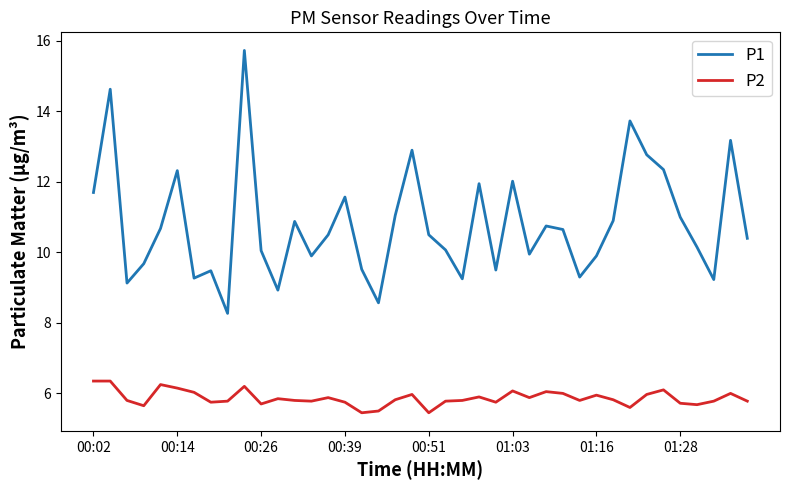

True or false: P1 and P2 intersect in this chart.

False